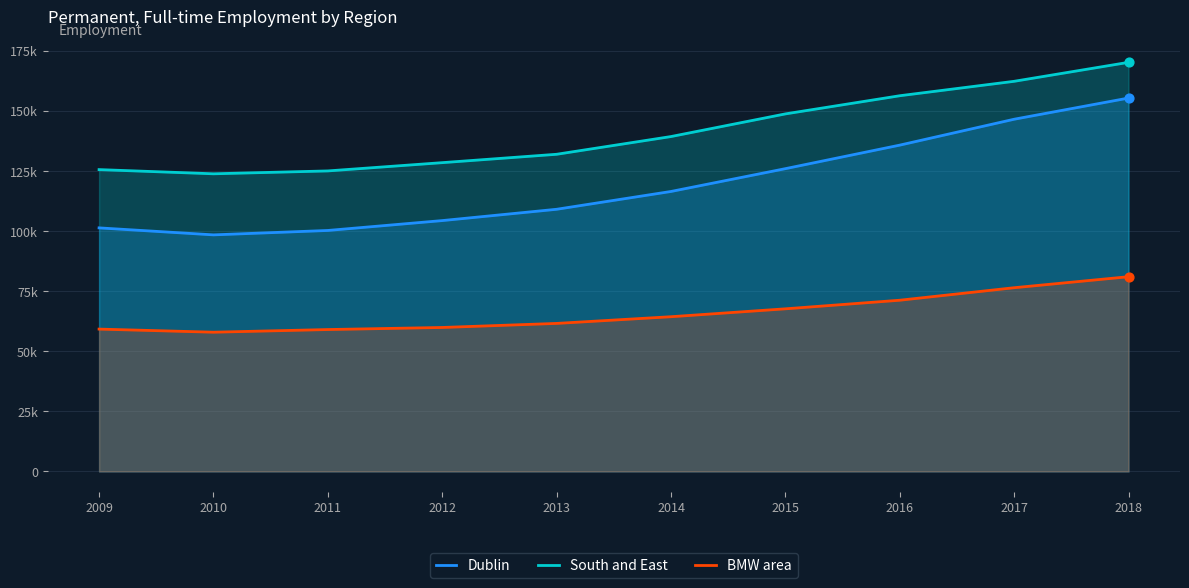

Which series reaches the maximum Y coordinate?

South and East